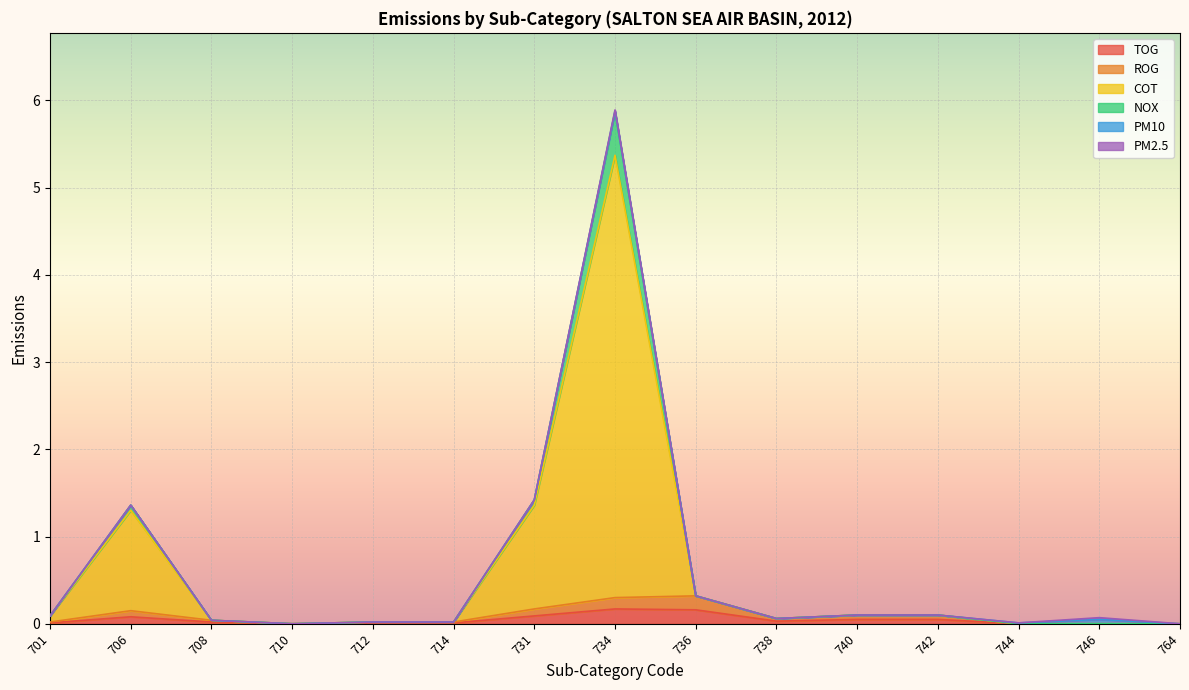

Rank the categories by COT value from lowest to highest.

710, 764, 744, 712, 714, 708, 738, 746, 701, 740, 742, 736, 706, 731, 734